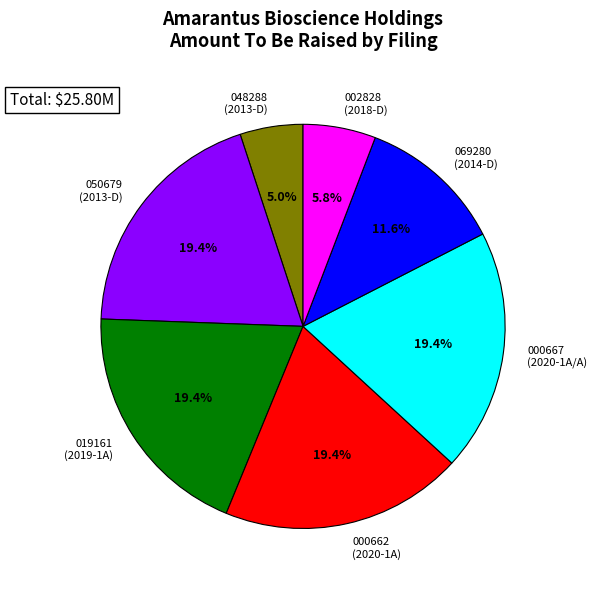

What is the total percentage of 000662 (2020-1A) and 019161 (2019-1A)?

38.8%